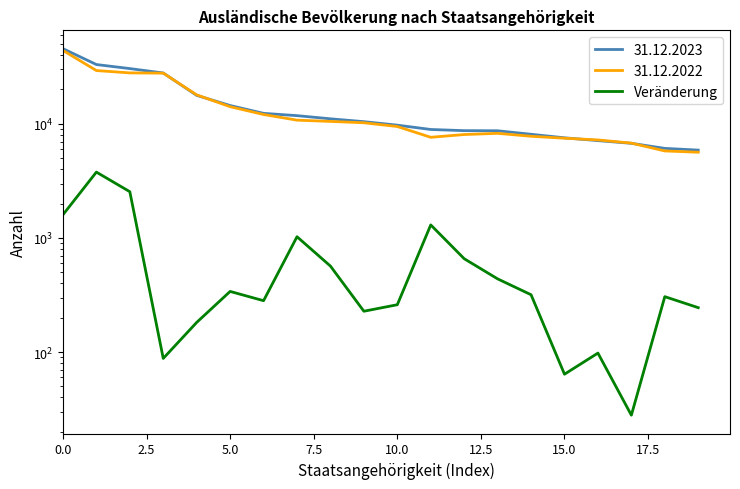

Is it true that the value at 13 is 167?

False